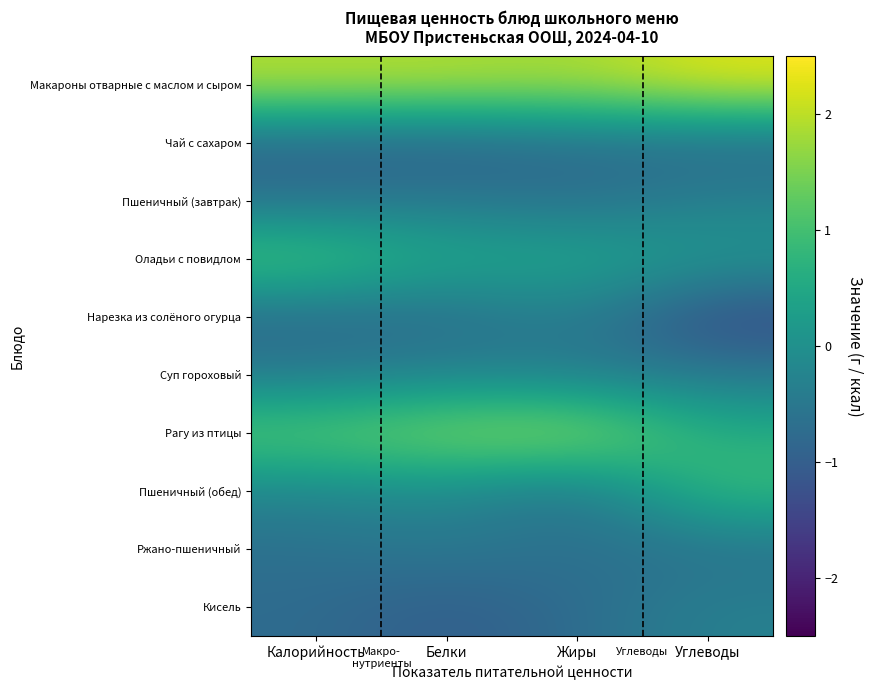

Which has a higher value, Белки or Углеводы?

Углеводы